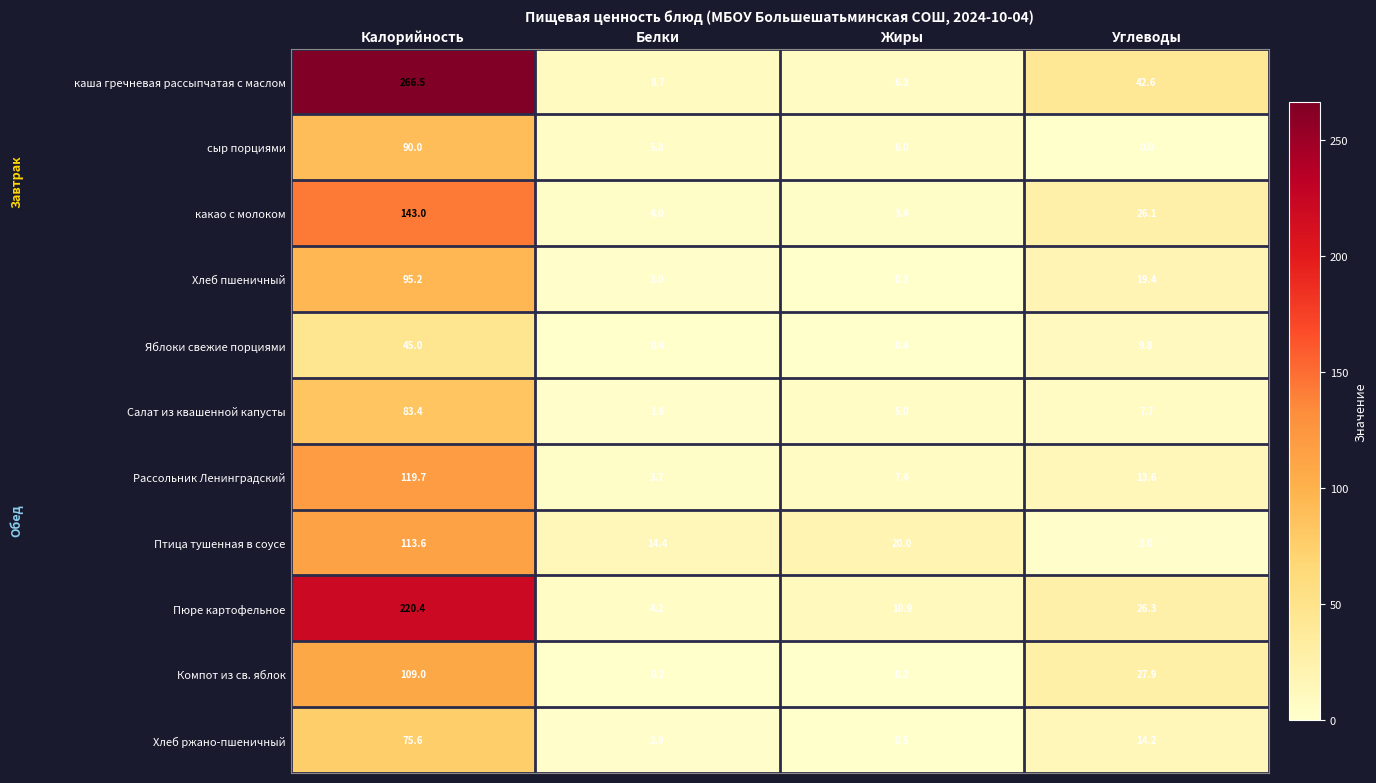

Where does the Птица тушенная в соусе series first go above 20?

Калорийность